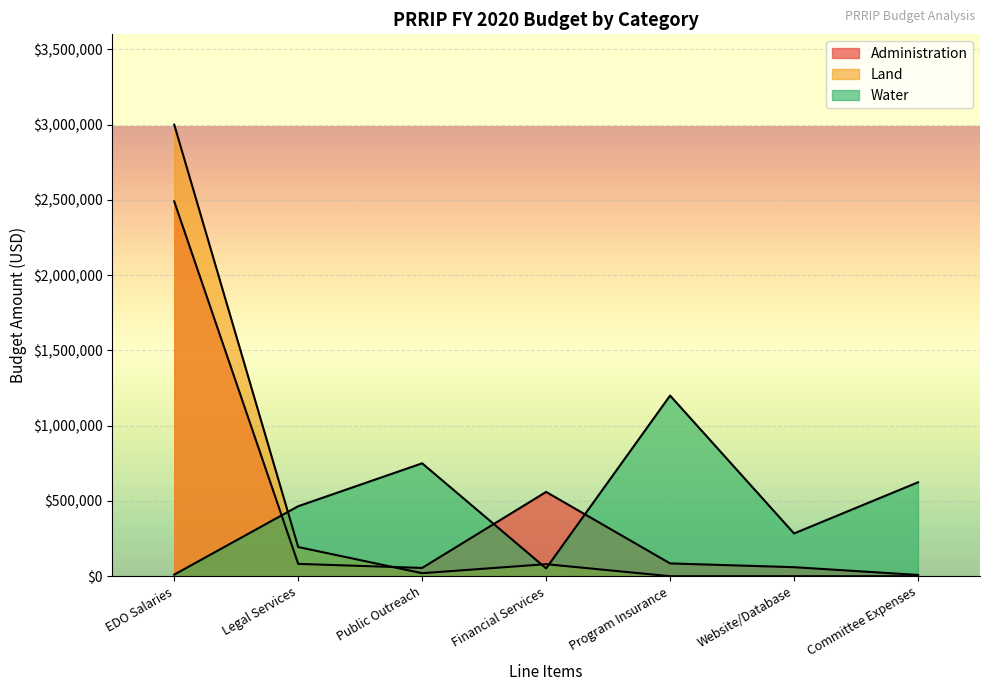

Reading left to right, what are all the values shown in this chart?

Administration: EDO Salaries=2490000	Legal Services=82000	Public Outreach=55000	Financial Services=560000	Program Insurance=85000	Website/Database=60000	Committee Expenses=8400
Land: EDO Salaries=3000000	Legal Services=193900	Public Outreach=20000	Financial Services=80000	Program Insurance=0	Website/Database=0	Committee Expenses=0
Water: EDO Salaries=10500	Legal Services=465000	Public Outreach=750000	Financial Services=52000	Program Insurance=1200000	Website/Database=284000	Committee Expenses=624000